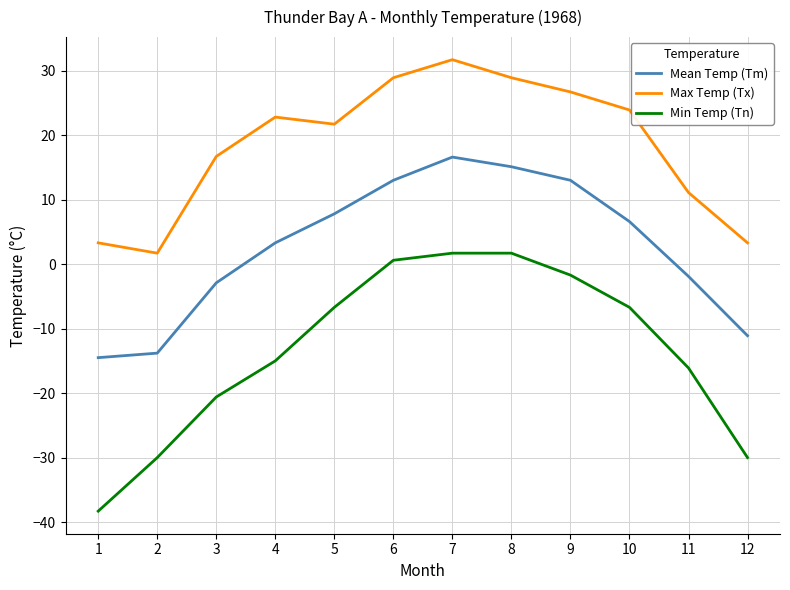

The value of Max Temp (Tx) at 3 is 16.7. True or false?

True